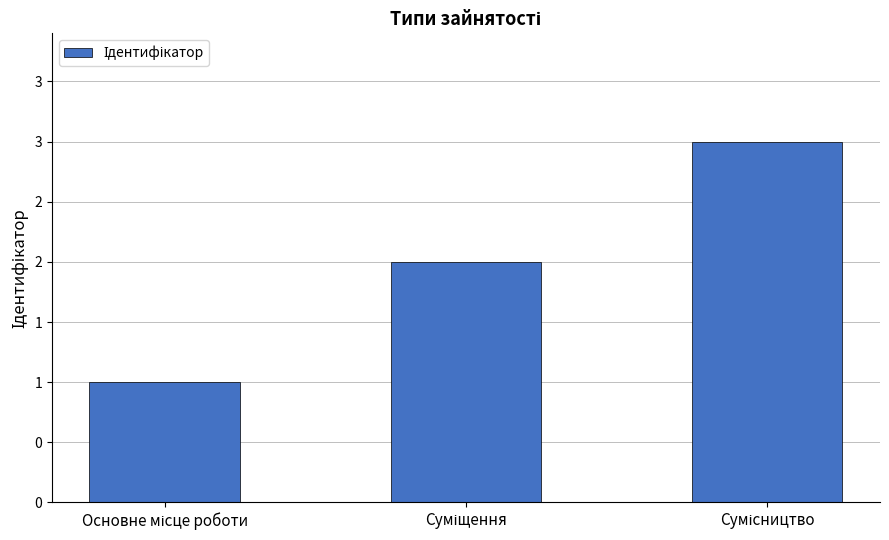

What is the change in value from Суміщення to Сумісництво?

+1